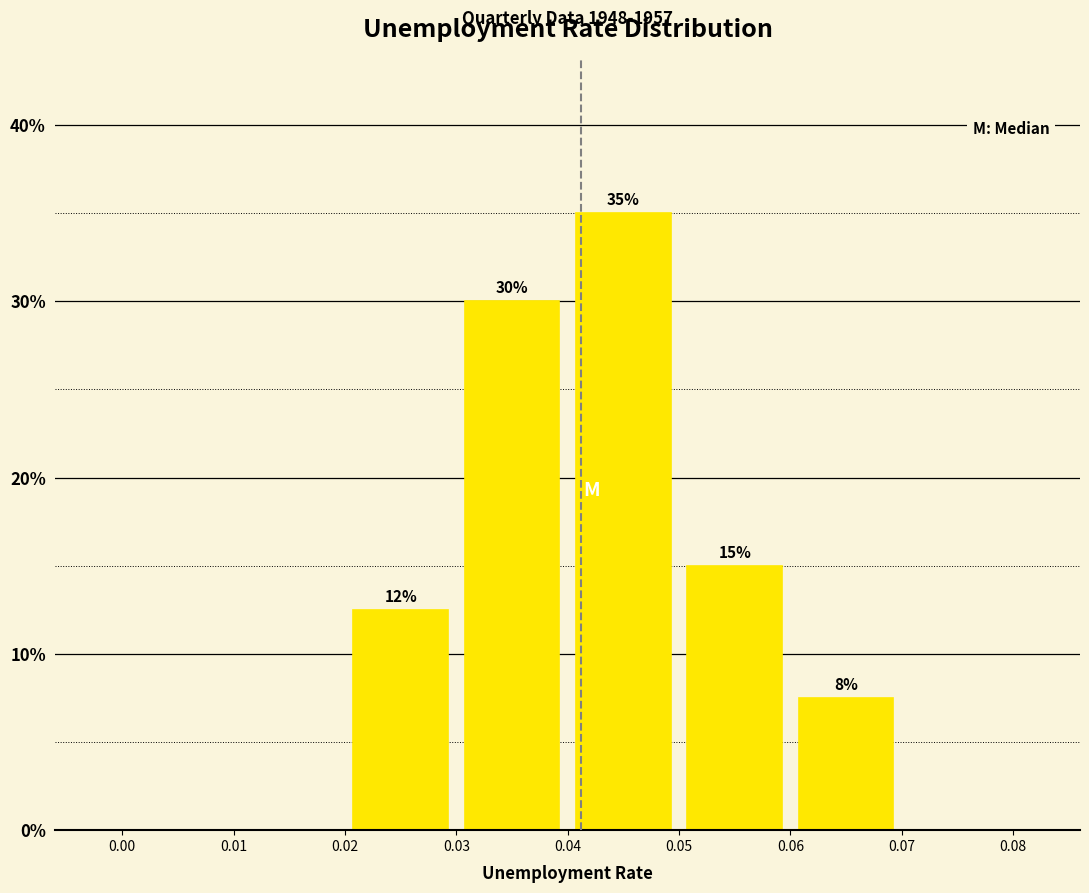

Over which range of the x-axis is the bar tallest?

0.04 to 0.05